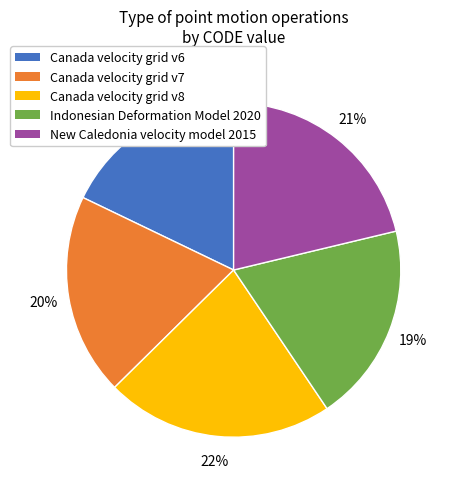

Which slice is the smallest?

Canada velocity grid v6